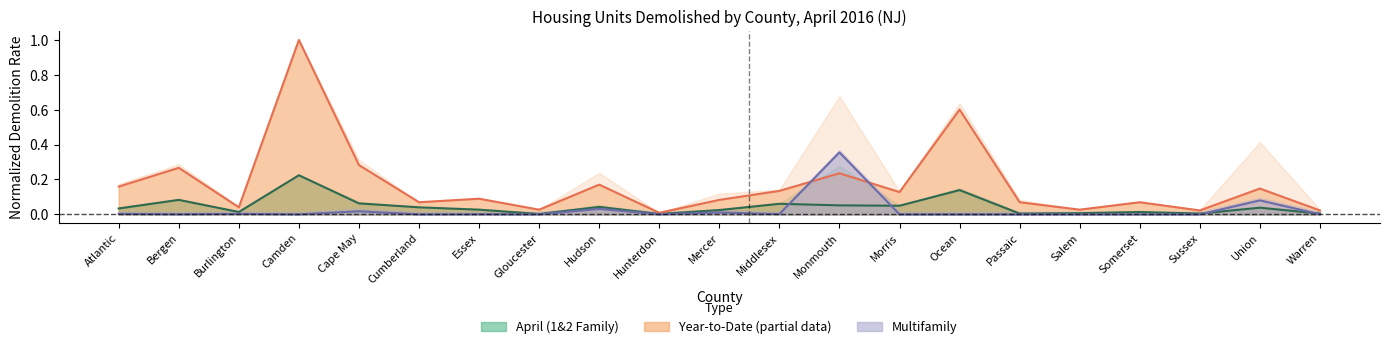

At which category does the chart reach its minimum across all series?

Camden